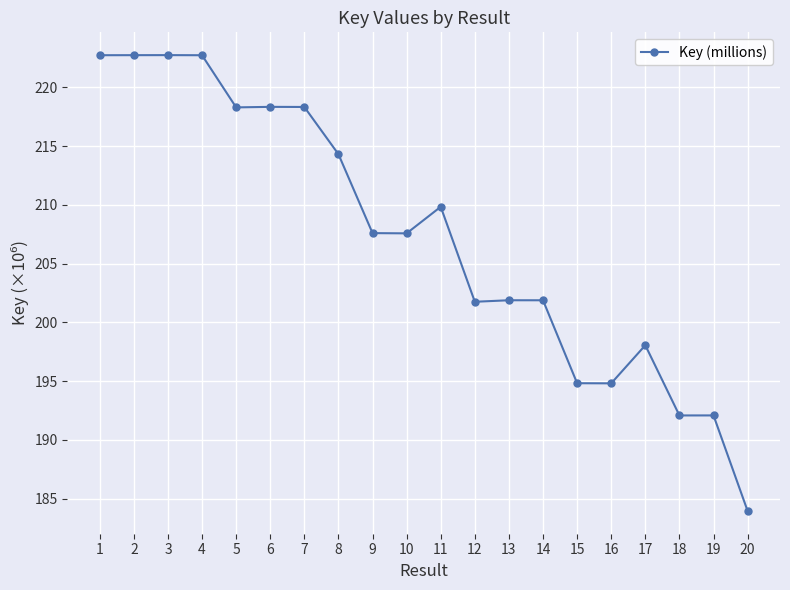

Which has a higher value, 12 or 4?

4